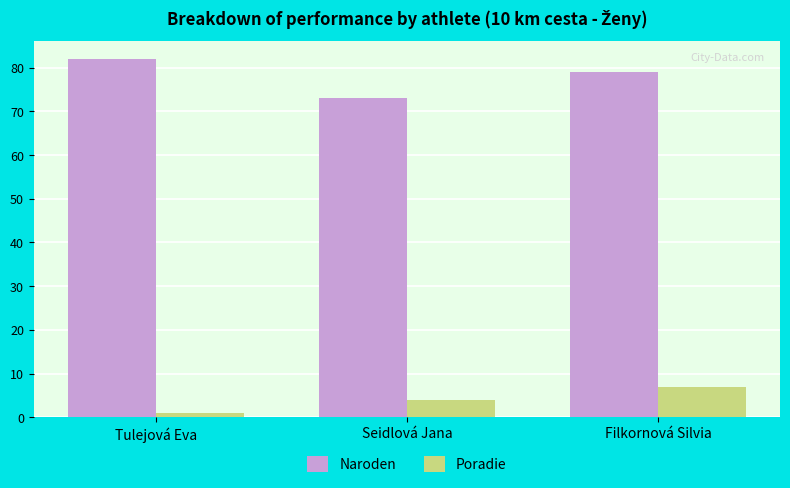

Which series has the largest range (max minus min)?

Naroden